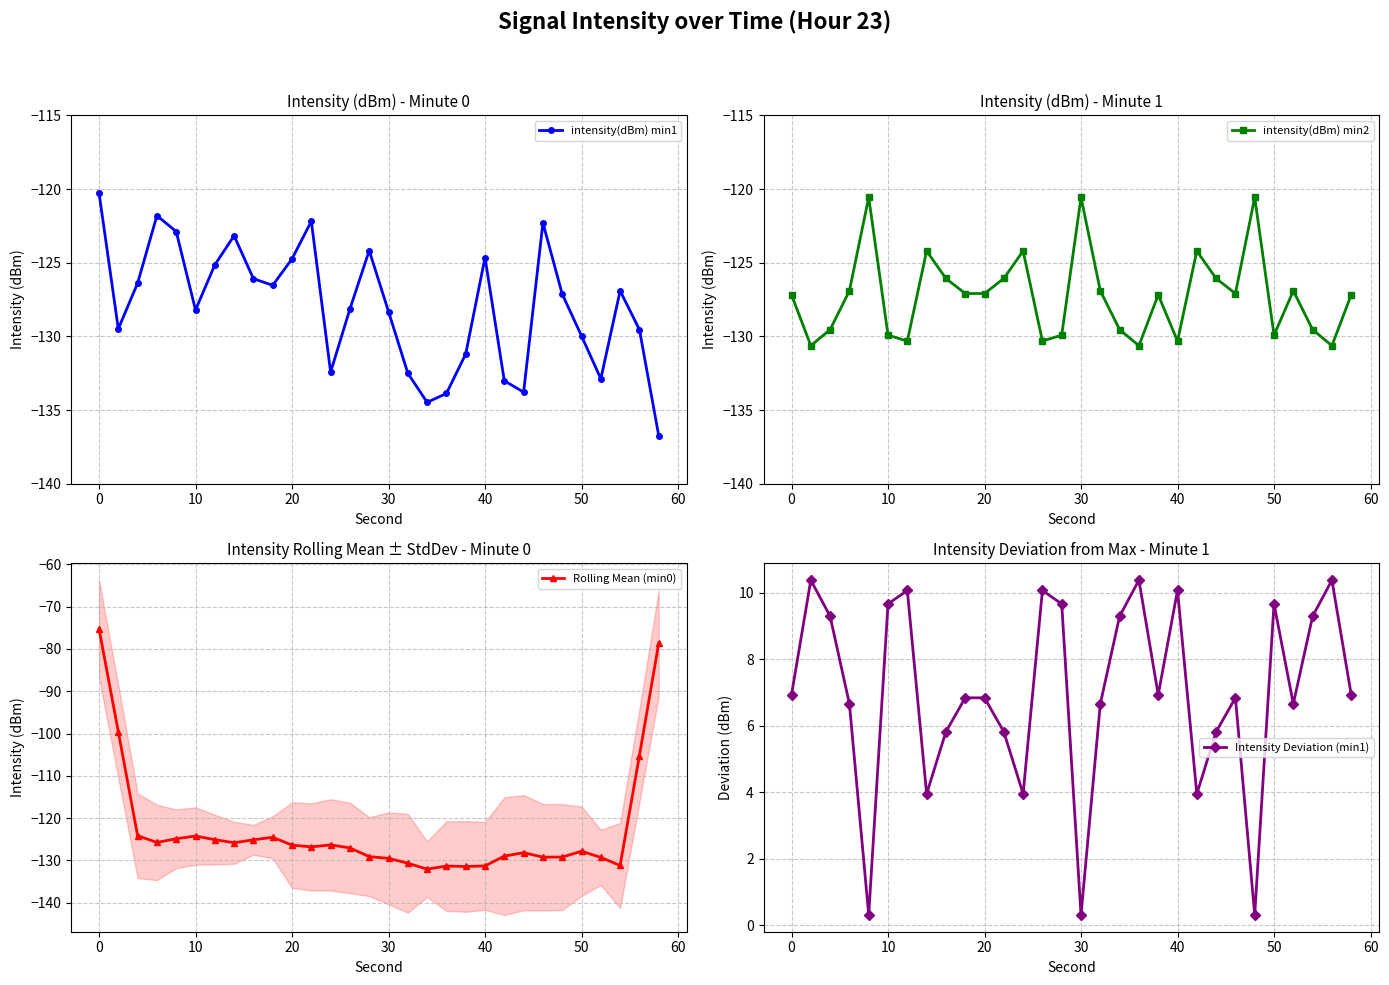

Which series has the largest total across all categories?

Intensity Deviation (min1)